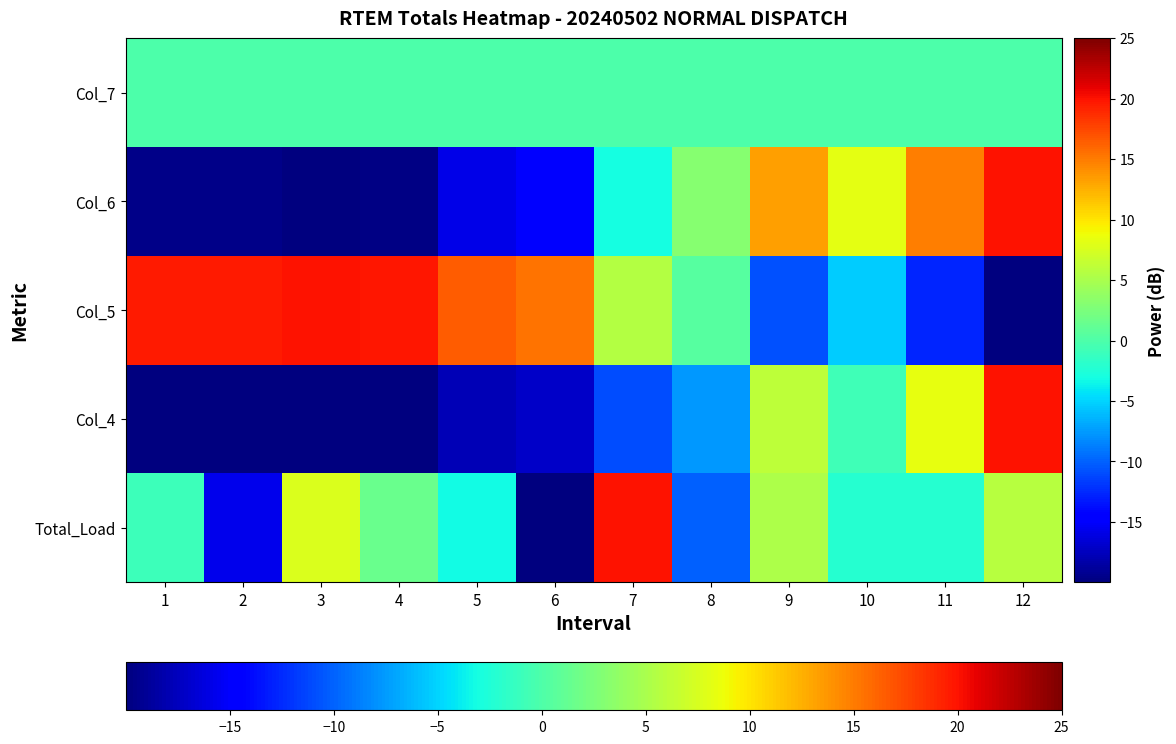

Rank the series at 11 from lowest to highest value.

Col_5, Total_Load, Col_7, Col_4, Col_6